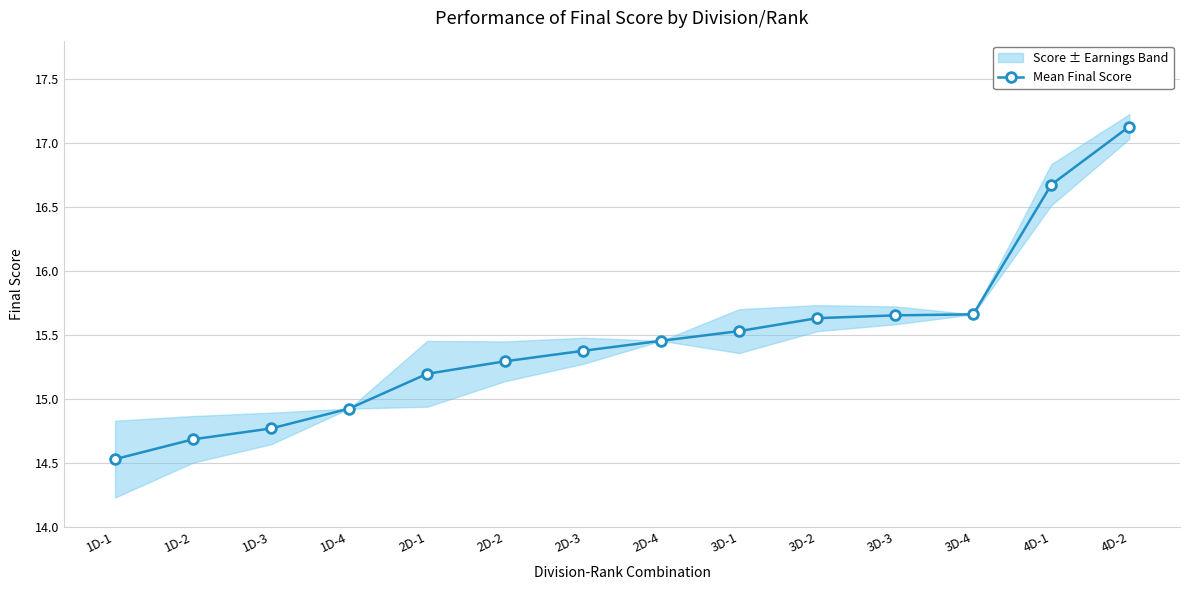

What position from the right is 3D-2?

5